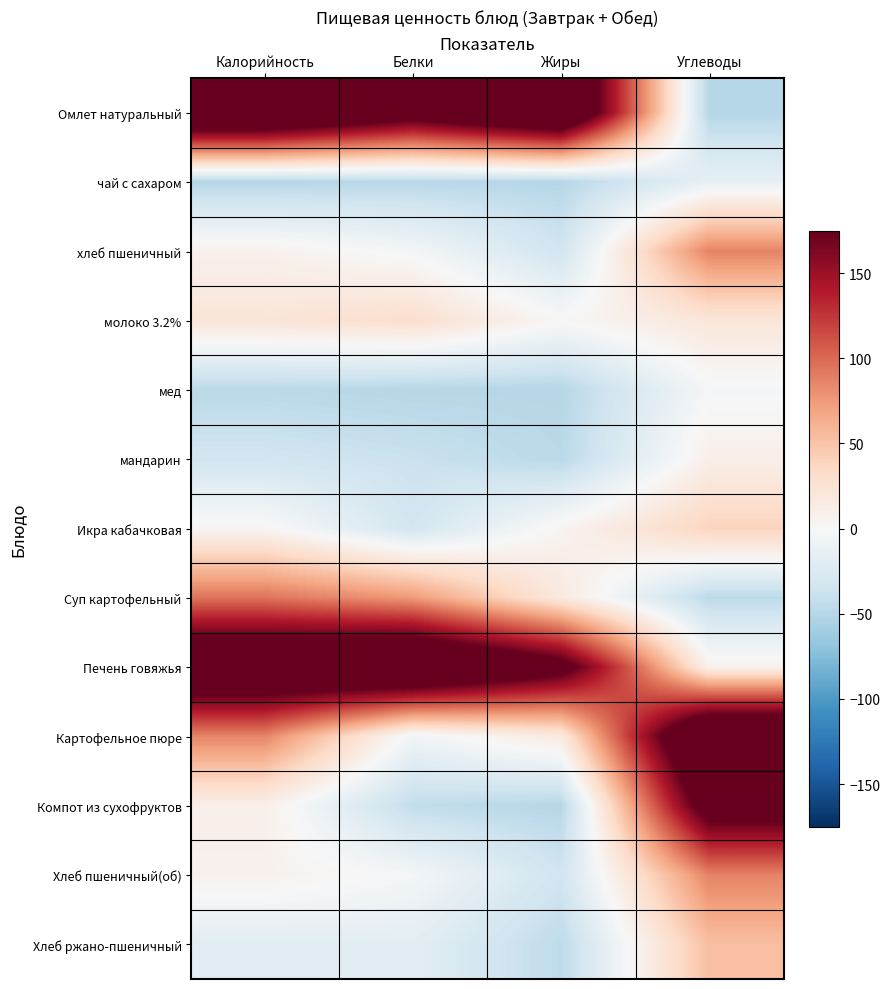

Rank the series at Жиры from highest to lowest value.

Омлет натуральный, Печень говяжья, Суп картофельный, Картофельное пюре, Икра кабачковая, молоко 3.2%, хлеб пшеничный, Хлеб пшеничный(об), Хлеб ржано-пшеничный, мандарин, чай с сахаром, мед, Компот из сухофруктов